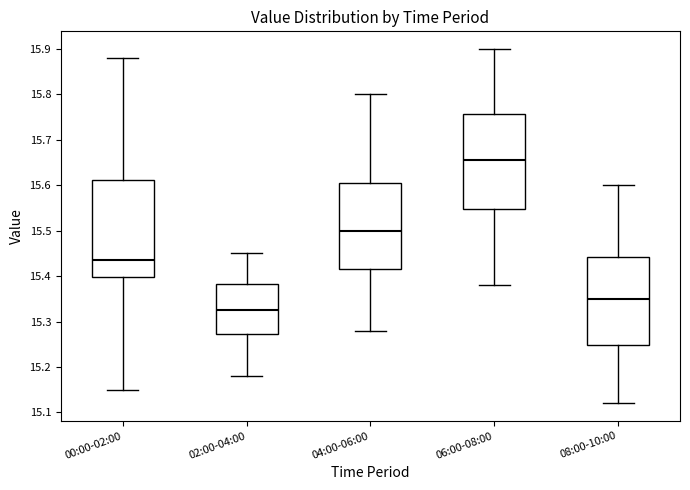

Reading left to right, read every box against the y-axis: the position of its median line, the range the box covers, and the ends of its whiskers. The values are not printed on the chart, so give them approximately, as read against the axis.

00:00-02:00: median 15.44, box 15.40 to 15.61, whiskers 15.15 to 15.88
02:00-04:00: median 15.33, box 15.27 to 15.38, whiskers 15.18 to 15.45
04:00-06:00: median 15.50, box 15.42 to 15.61, whiskers 15.28 to 15.80
06:00-08:00: median 15.66, box 15.55 to 15.76, whiskers 15.38 to 15.90
08:00-10:00: median 15.35, box 15.25 to 15.44, whiskers 15.12 to 15.60